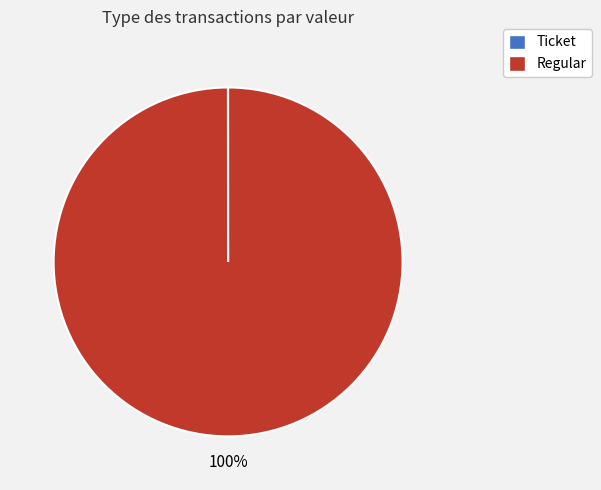

The Regular slice represents 100% of the pie. True or false?

True